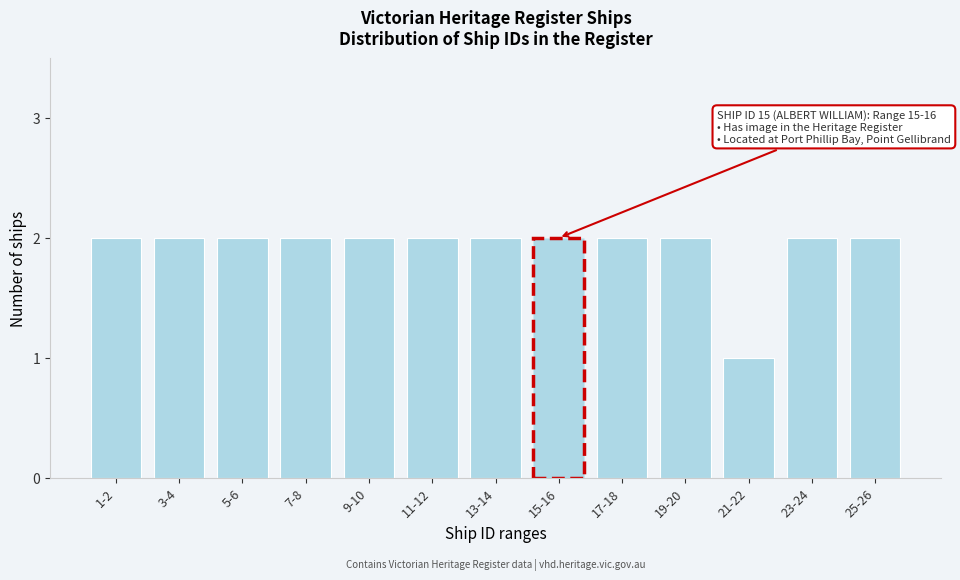

Reading left to right, transcribe all the data shown in this chart.

2	2	2	2	2	2	2	2	2	2	1	2	2